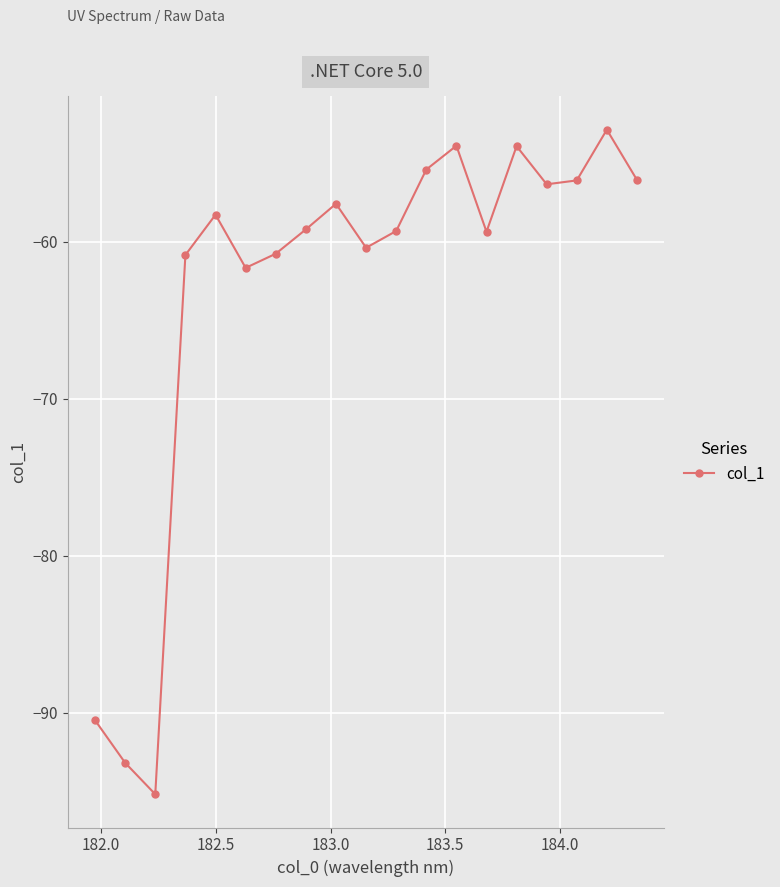

Is this an area chart (filled region under the line)?

No